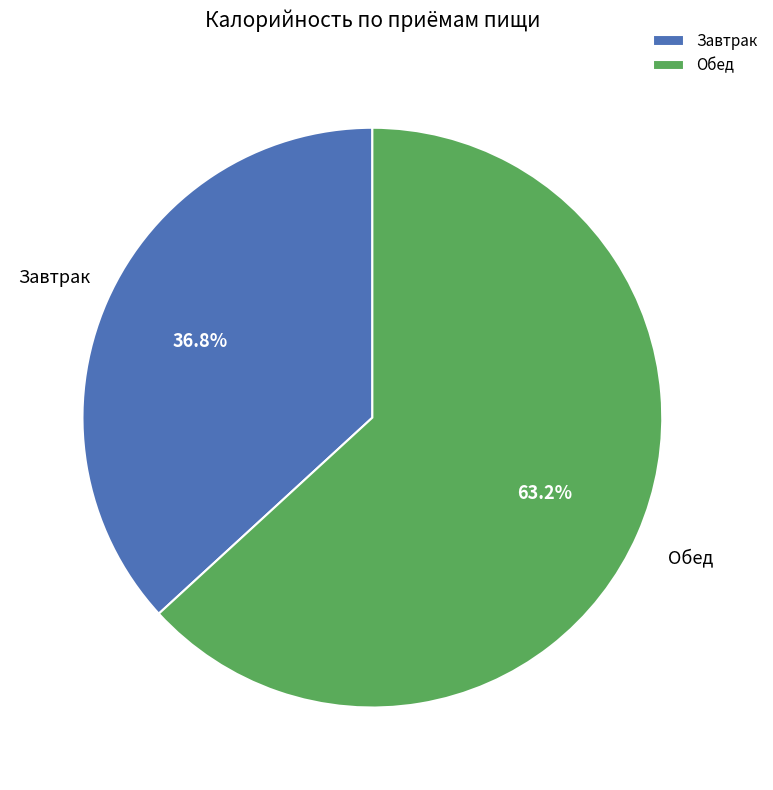

Which slice is the largest?

Обед